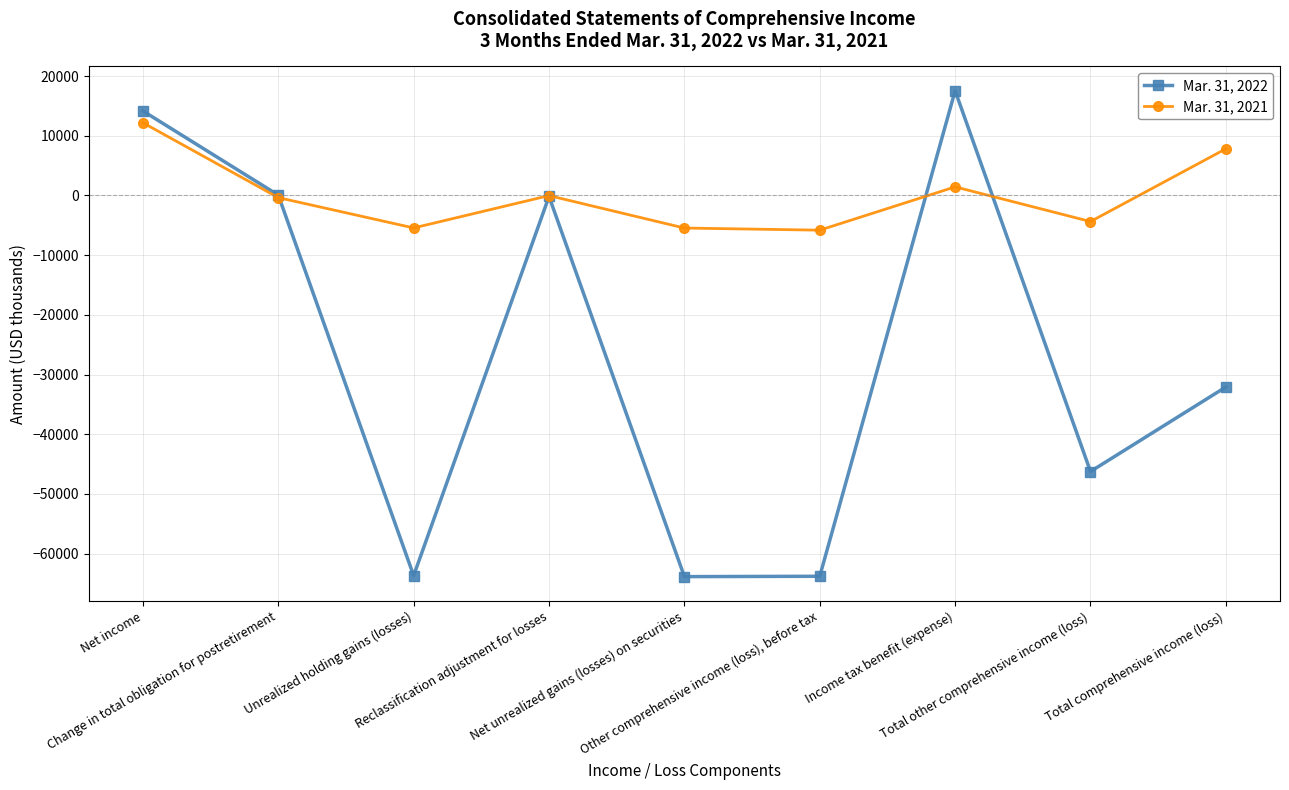

In Mar. 31, 2022, how many points are higher than both neighbors (excluding endpoints)?

2